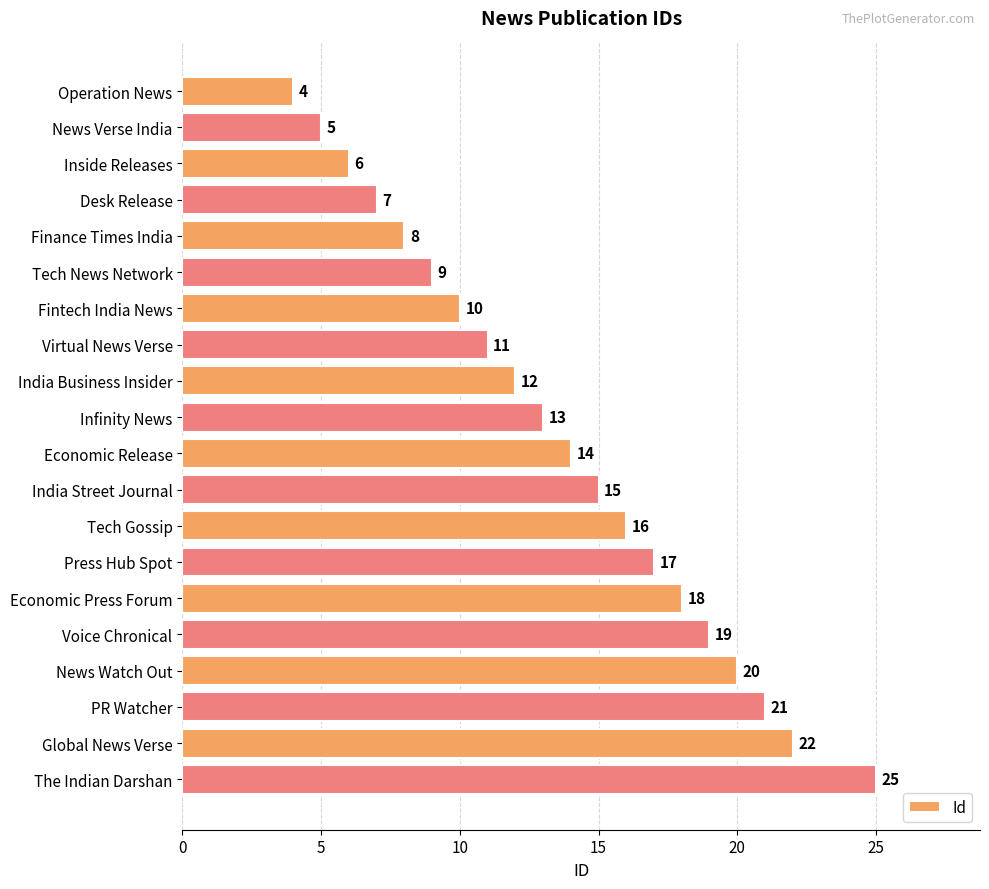

Reading top to bottom, extract all data points from this chart.

Operation News=4	News Verse India=5	Inside Releases=6	Desk Release=7	Finance Times India=8	Tech News Network=9	Fintech India News=10	Virtual News Verse=11	India Business Insider=12	Infinity News=13	Economic Release=14	India Street Journal=15	Tech Gossip=16	Press Hub Spot=17	Economic Press Forum=18	Voice Chronical=19	News Watch Out=20	PR Watcher=21	Global News Verse=22	The Indian Darshan=25